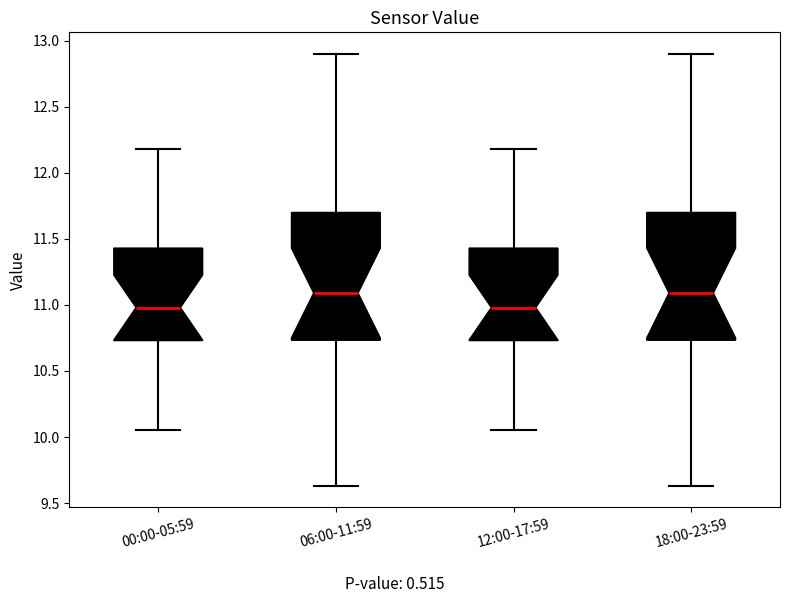

Reading left to right, read every box against the y-axis: the position of its median line, the range the box covers, and the ends of its whiskers. The values are not printed on the chart, so give them approximately, as read against the axis.

00:00-05:59: median 11.00, box 10.75 to 11.45, whiskers 10.05 to 12.20
06:00-11:59: median 11.10, box 10.75 to 11.70, whiskers 9.65 to 12.90
12:00-17:59: median 11.00, box 10.75 to 11.45, whiskers 10.05 to 12.20
18:00-23:59: median 11.10, box 10.75 to 11.70, whiskers 9.65 to 12.90